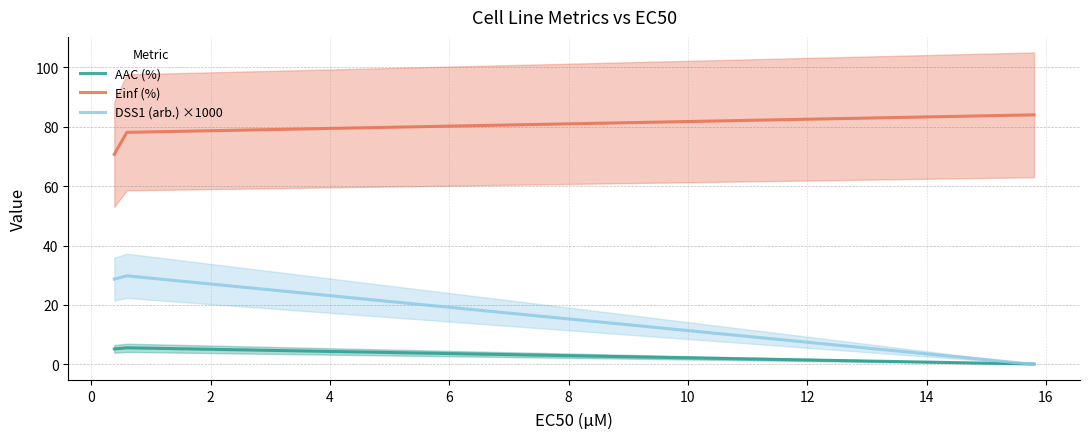

How many lines are shown in the chart?

3